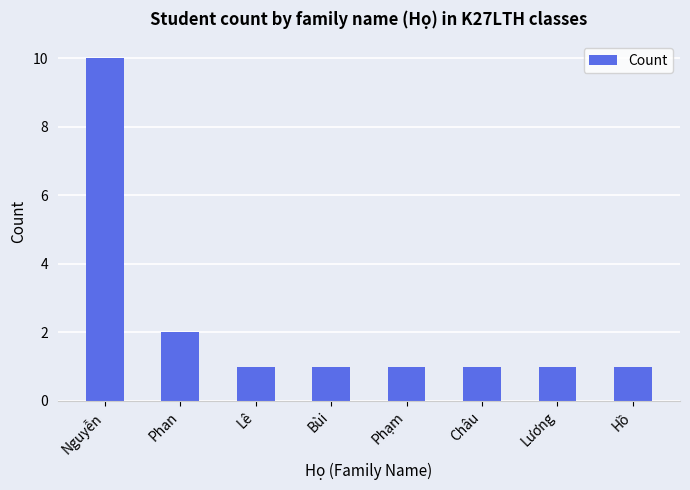

What is the label of the 1st bar from the right?

Hồ